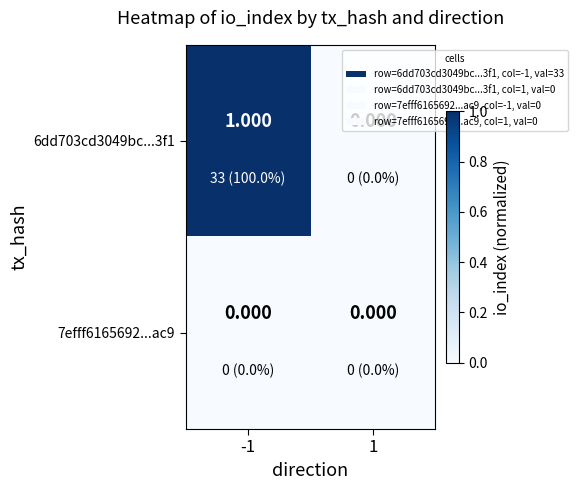

Which series has the widest spread of values?

6dd703cd3049bc...3f1